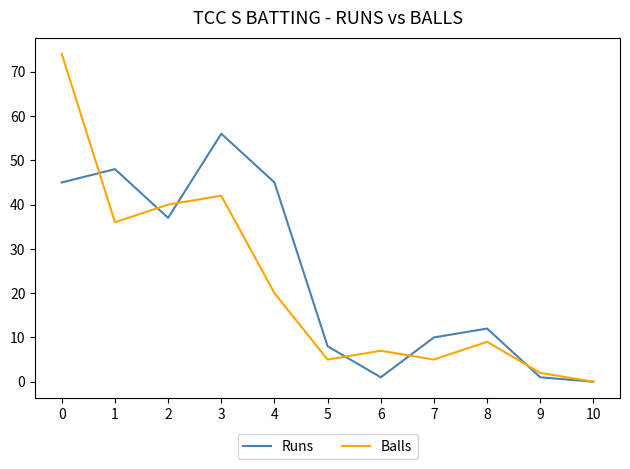

List the series in order of their peak value, lowest first.

Runs, Balls